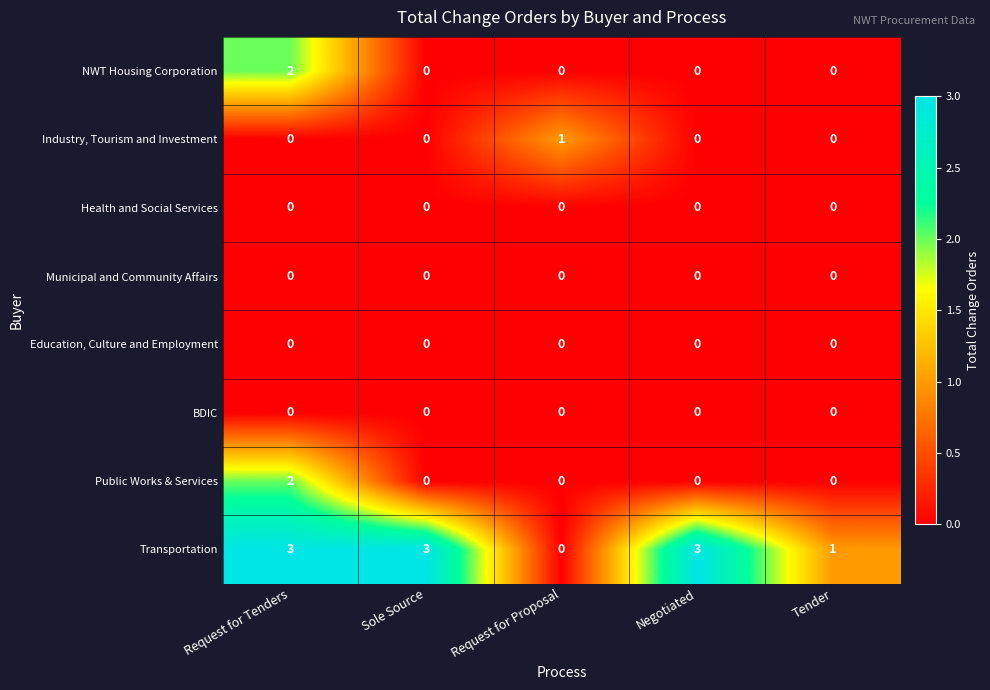

What is the maximum value shown in the chart?

3